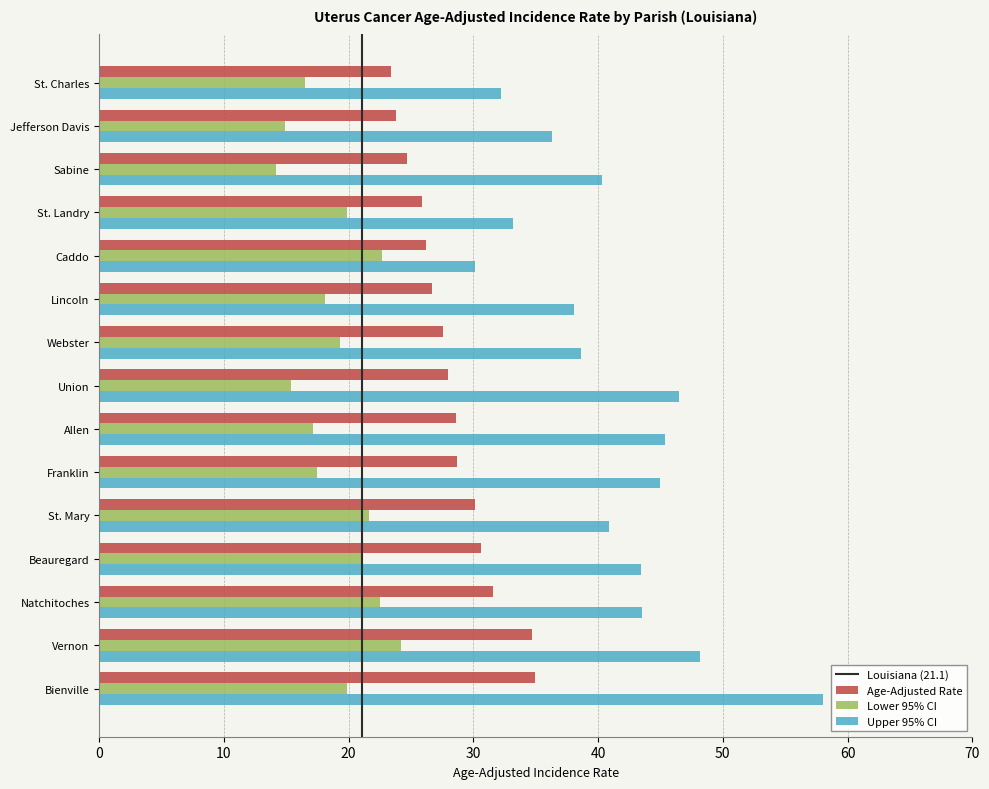

What is the average value of the Lower 95% CI series?

19.0